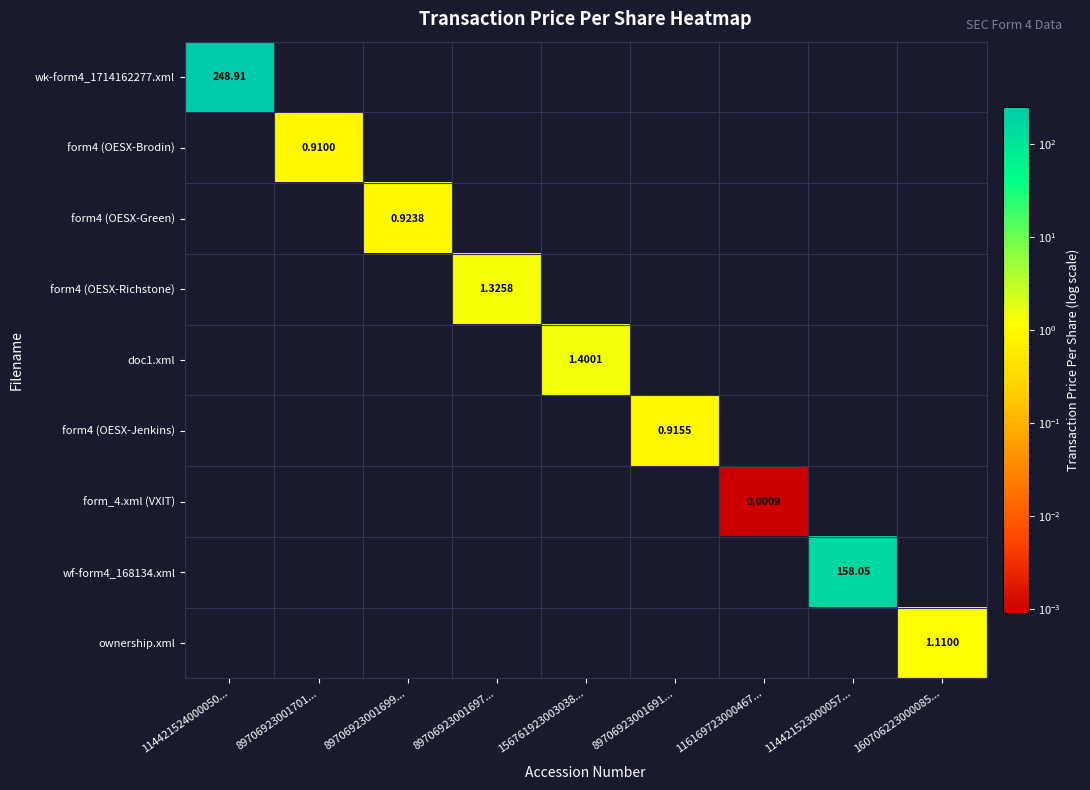

Is the value of wf-form4_168134.xml at 114421523000057... greater than the value of form4 (OESX-Richstone) at 89706923001697...?

Yes